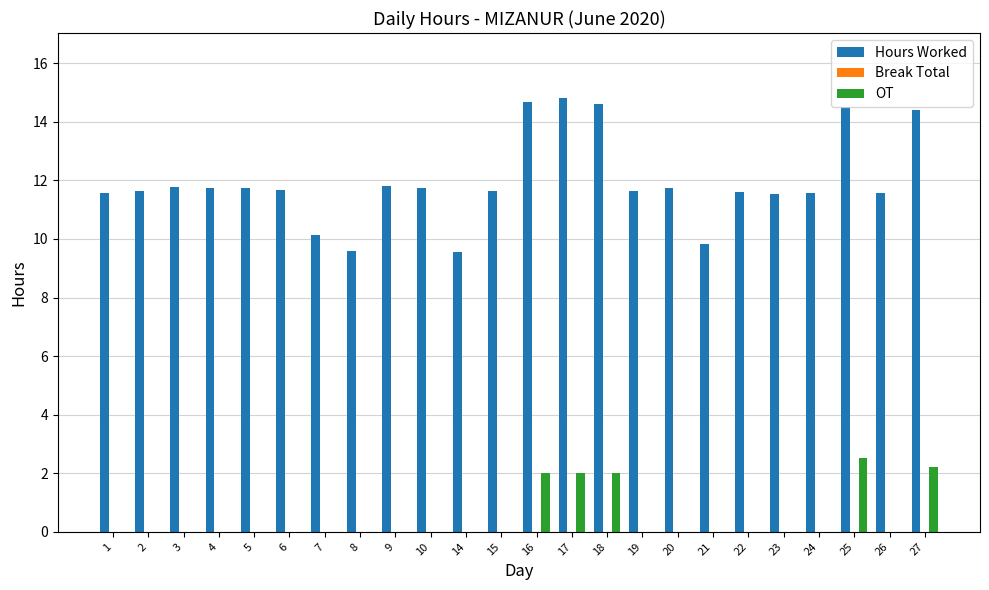

How many groups of bars are there?

24